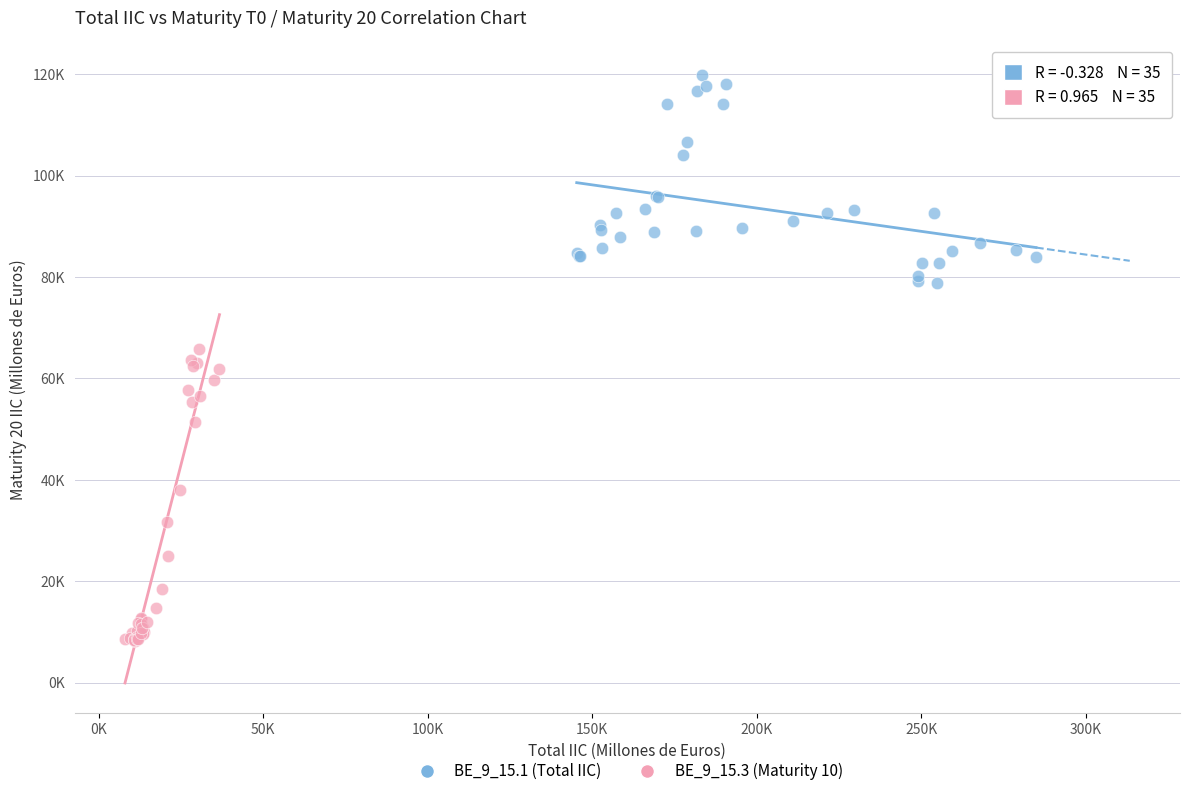

Which series reaches the minimum Y coordinate?

BE_9_15.3 (Maturity 10)